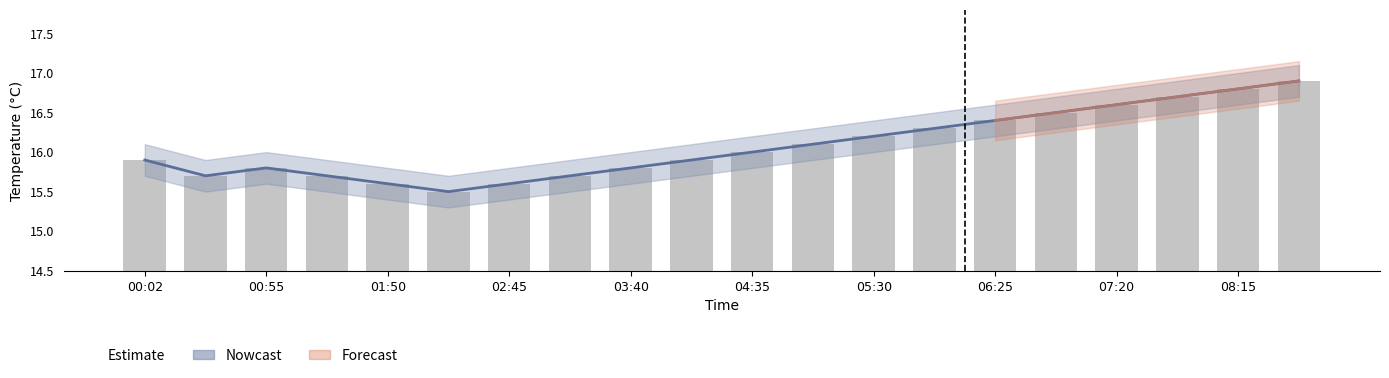

The value of Nowcast at 08:15 is 21.1. True or false?

False